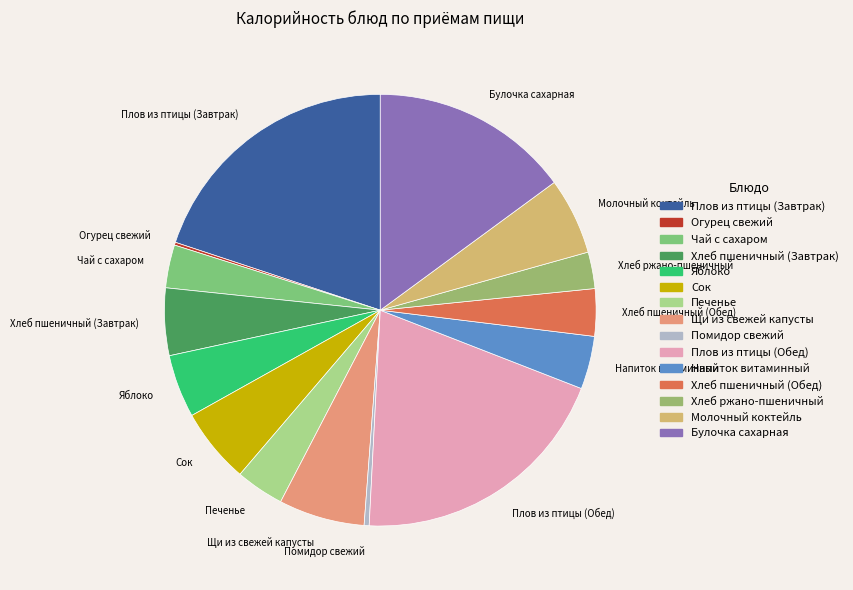

Is Чай с сахаром the majority of the pie?

No